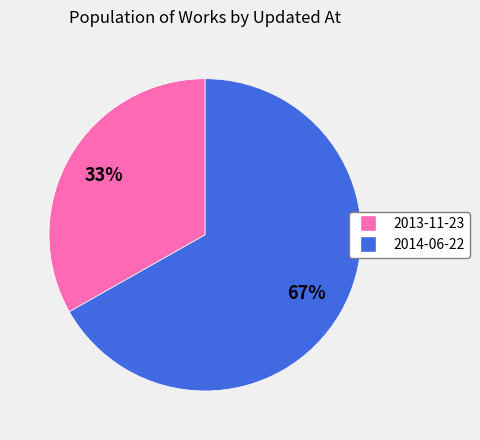

Do 2014-06-22 and 2013-11-23 together represent more than half of the pie?

Yes